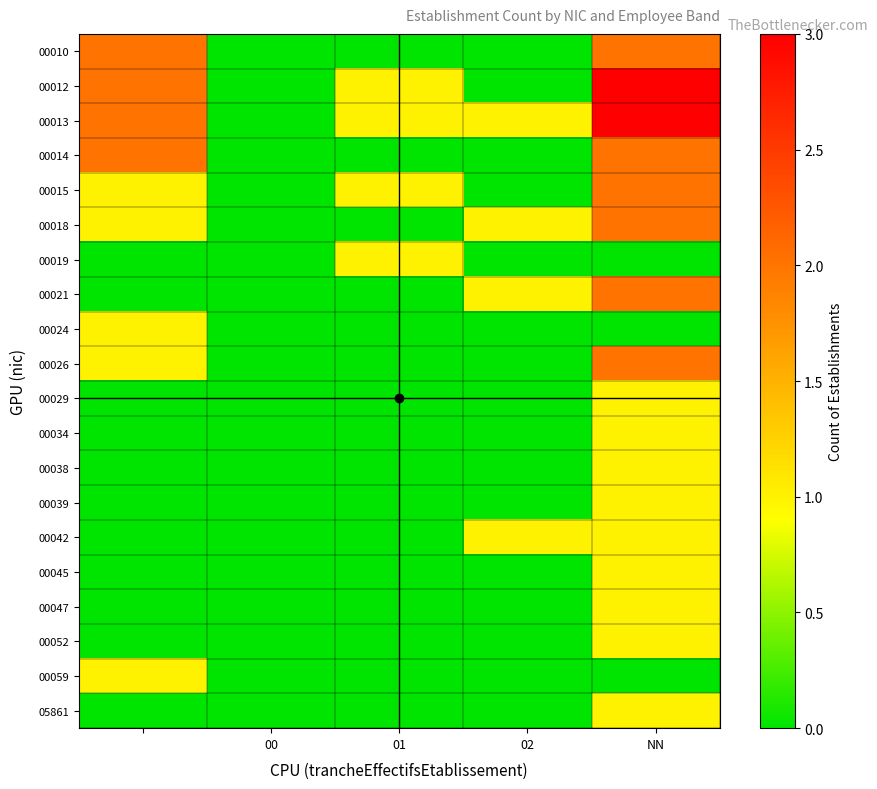

Reading left to right, what are all the values shown in this chart?

00010: 2	0	0	0	2
00012: 2	0	1	0	3
00013: 2	0	1	1	3
00014: 2	0	0	0	2
00015: 1	0	1	0	2
00018: 1	0	0	1	2
00019: 0	0	1	0	0
00021: 0	0	0	1	2
00024: 1	0	0	0	0
00026: 1	0	0	0	2
00029: 0	0	0	0	1
00034: 0	0	0	0	1
00038: 0	0	0	0	1
00039: 0	0	0	0	1
00042: 0	0	0	1	1
00045: 0	0	0	0	1
00047: 0	0	0	0	1
00052: 0	0	0	0	1
00059: 1	0	0	0	0
05861: 0	0	0	0	1